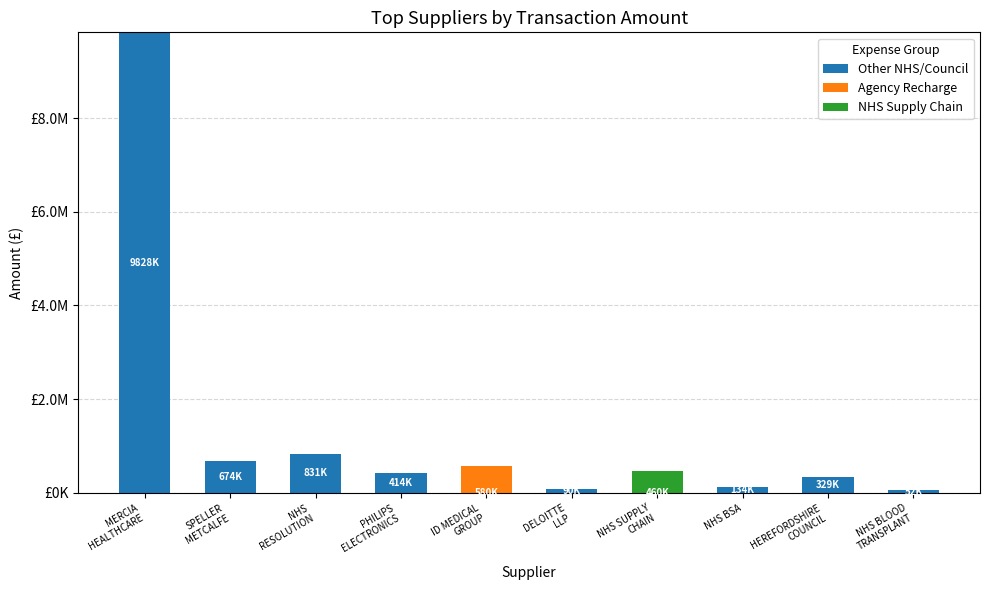

What are all the series names shown in the legend?

Other NHS/Council, Agency Recharge, NHS Supply Chain